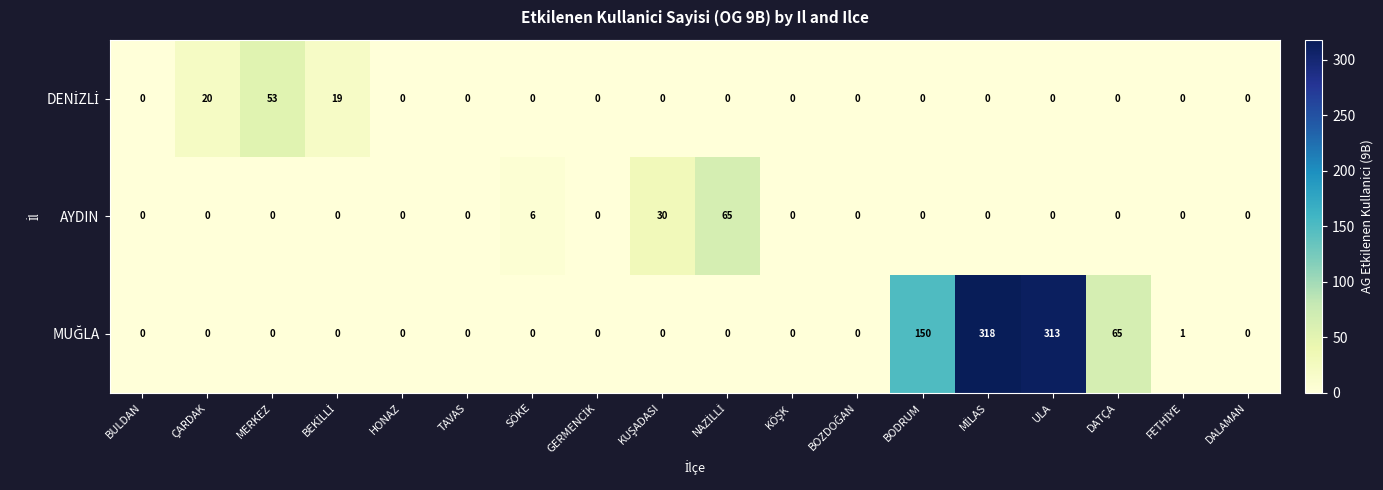

What is the average value of the AYDIN series?

6